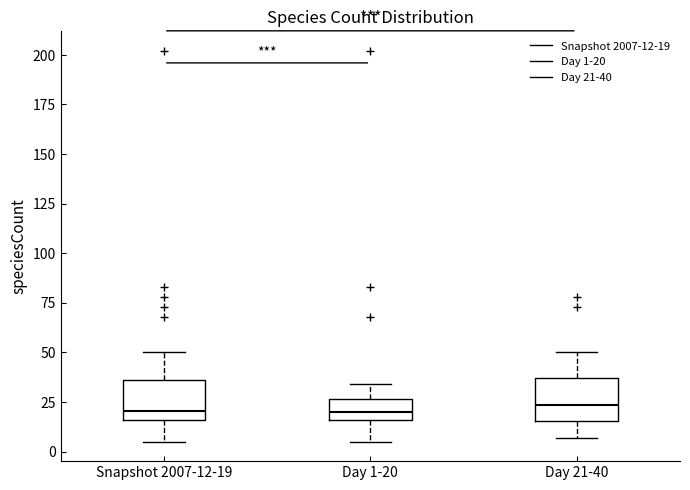

Reading left to right, transcribe this box plot: for each box, give where its median line is, the range the box spans, and where its two whiskers end, as read against the y-axis. The values are not printed on the chart, so give them approximately, as read against the axis.

Snapshot 2007-12-19: median 20, box 15 to 35, whiskers 5 to 50
Day 1-20: median 20, box 15 to 25, whiskers 5 to 35
Day 21-40: median 25, box 15 to 35, whiskers 5 to 50